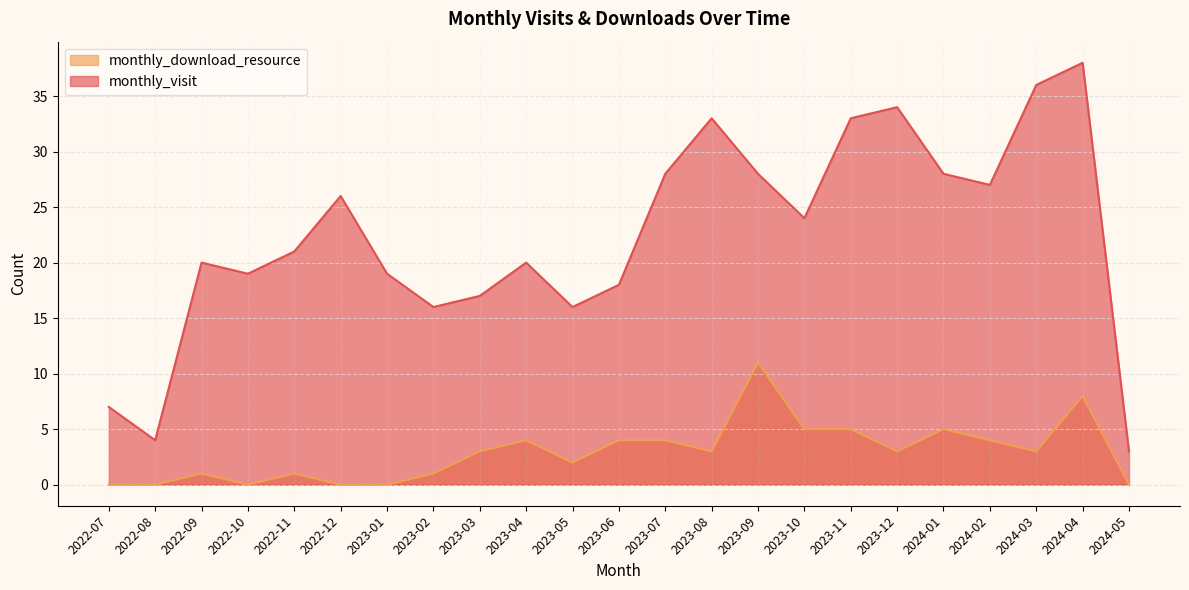

What is the difference between the monthly_visit values at 2023-06 and 2024-05?

15